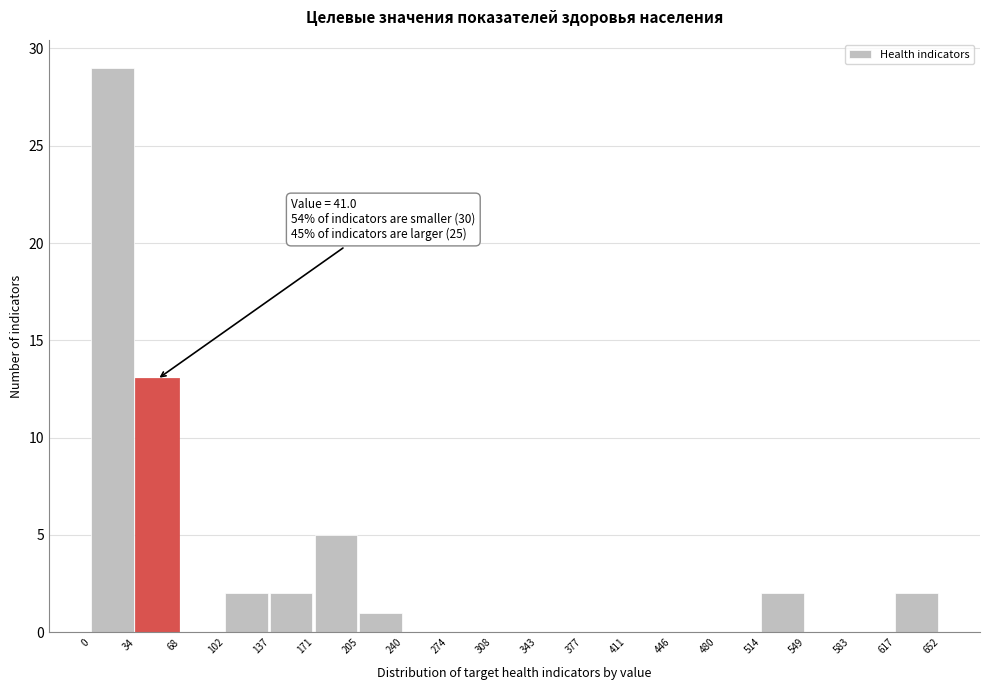

Over which range of the x-axis is the bar tallest?

0 to 34